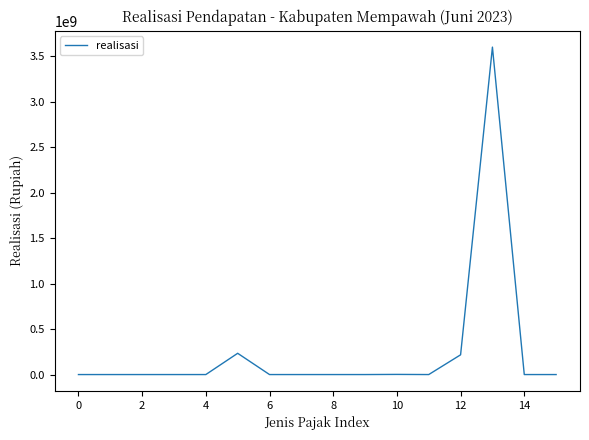

What is the maximum value shown in the chart?

3602584642.6